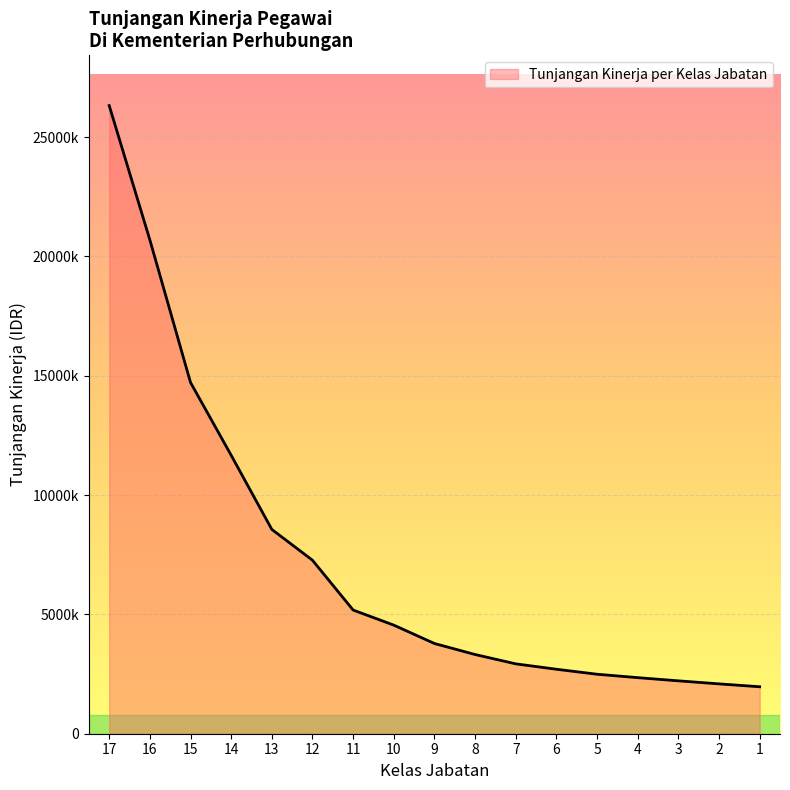

Reading right to left, what are all the values shown in this chart?

1=1968000	2=2089000	3=2216000	4=2350000	5=2493000	6=2702000	7=2928000	8=3319000	9=3781000	10=4551000	11=5183000	12=7271000	13=8562000	14=11670000	15=14721000	16=20695000	17=26324000